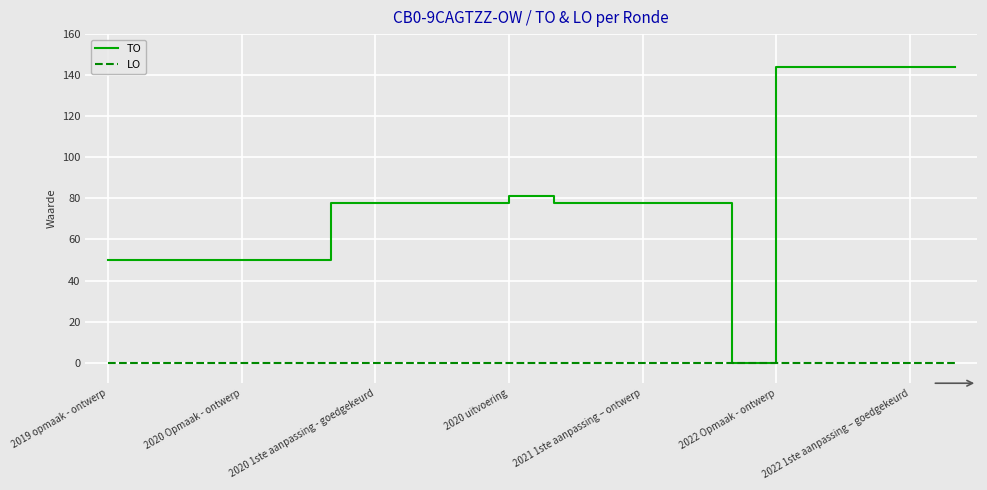

Which series has the largest total across all categories?

TO